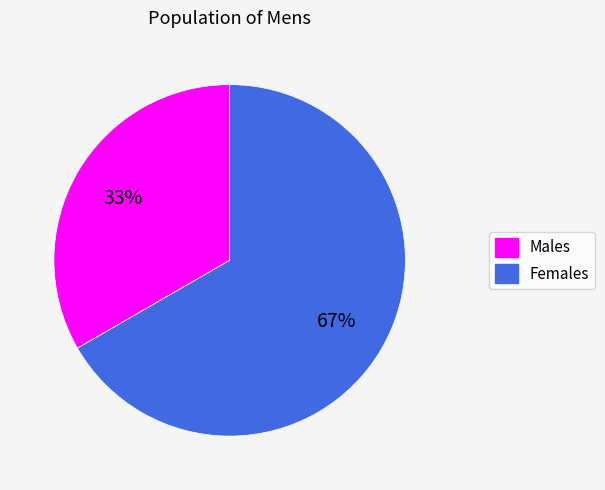

How many slices are in this pie chart?

2